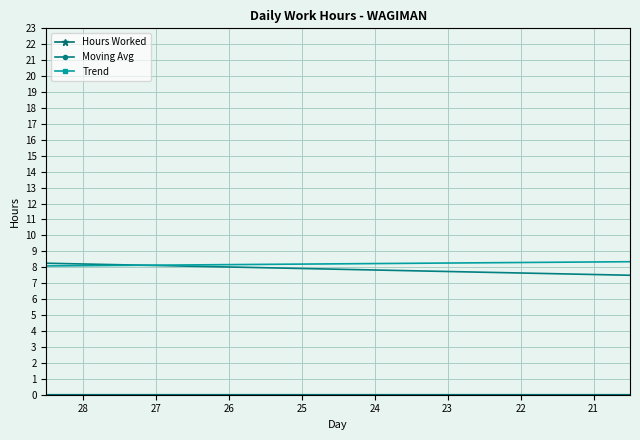

Is the value of Trend at 29 greater than the value of Moving Avg at 21?

No